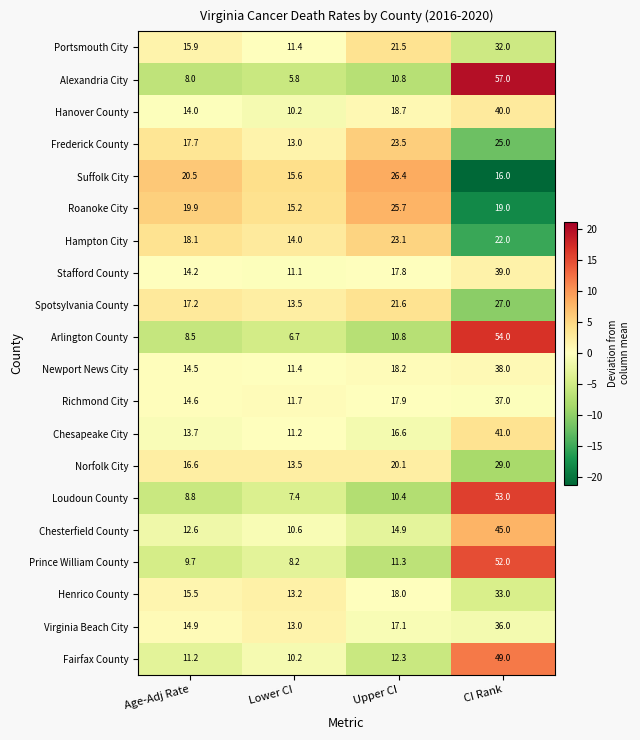

The value of Prince William County at Upper CI is 11.3. True or false?

True